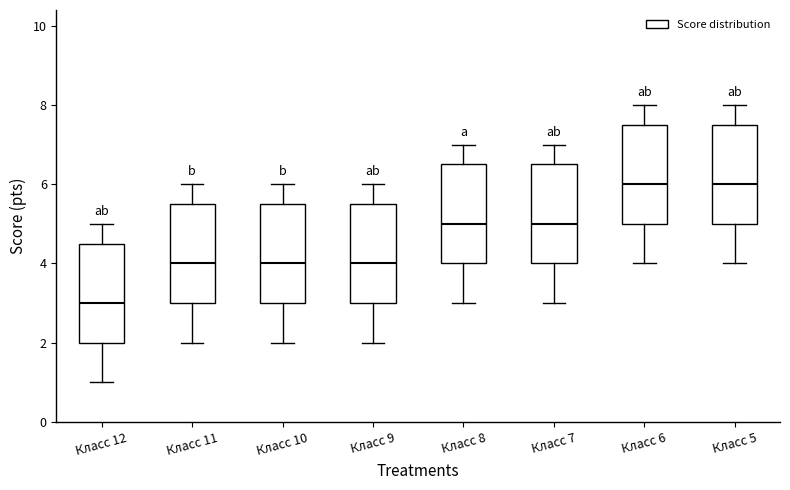

Which box's median line is the lowest?

Класс 12